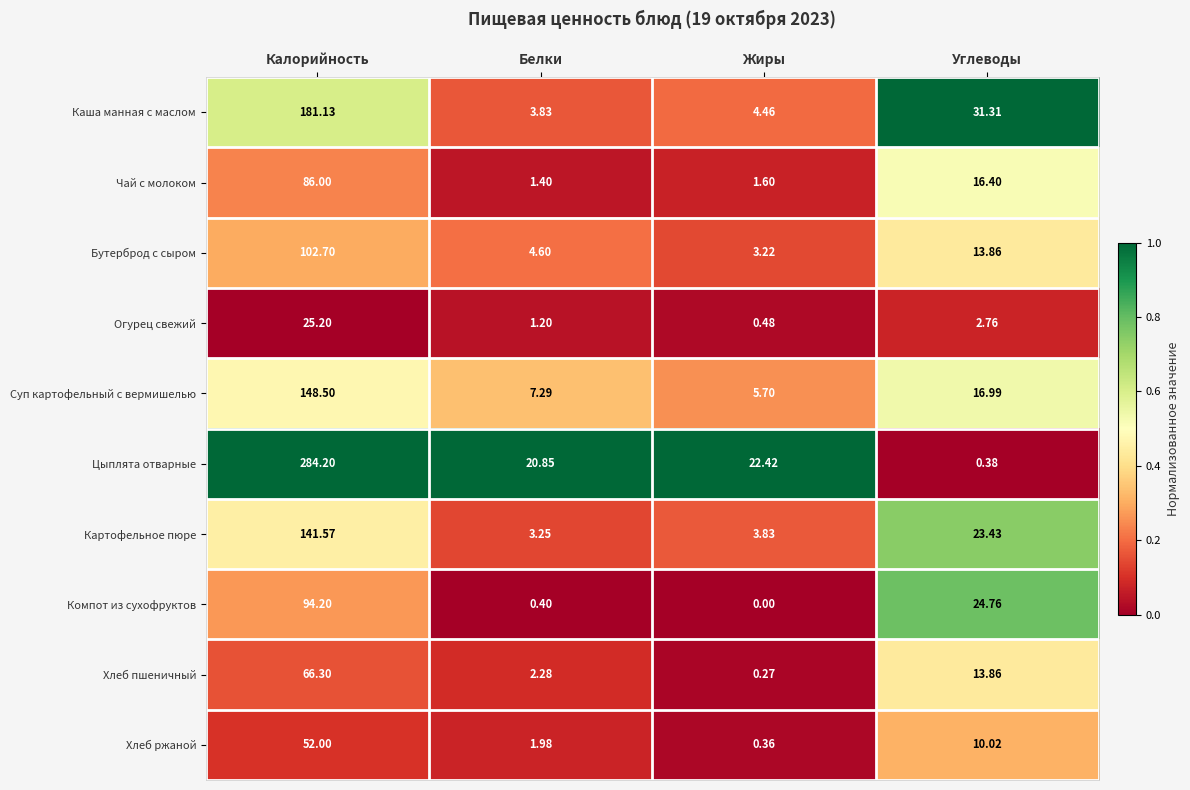

Rank the series by their maximum value, from lowest to highest.

Огурец свежий, Хлеб ржаной, Хлеб пшеничный, Чай с молоком, Компот из сухофруктов, Бутерброд с сыром, Картофельное пюре, Суп картофельный с вермишелью, Каша манная с маслом, Цыплята отварные